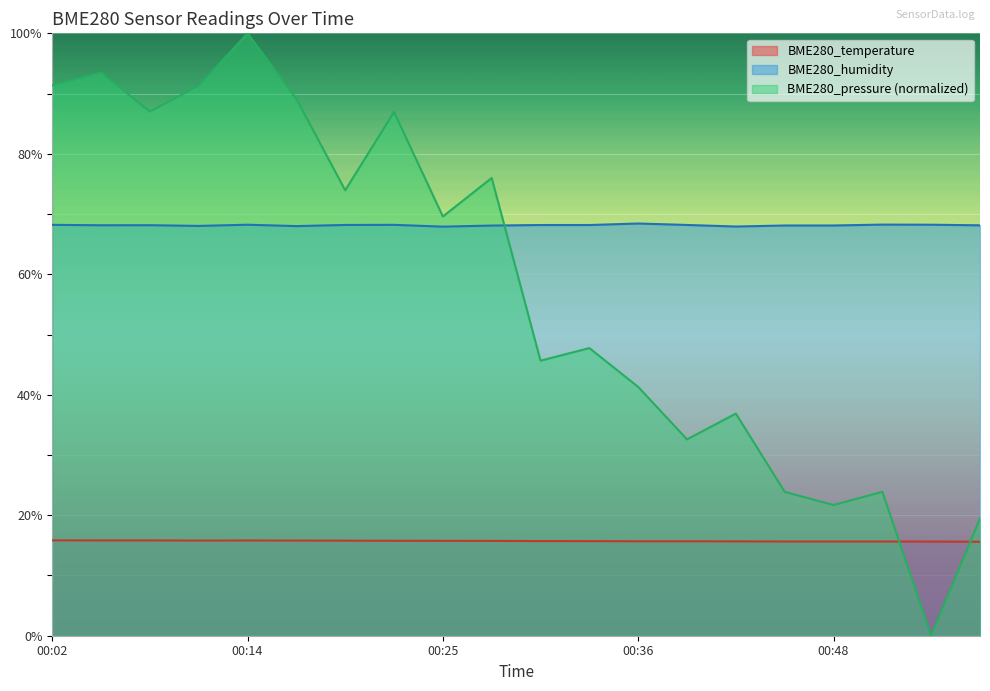

Where is the first local maximum for BME280_humidity?

00:08